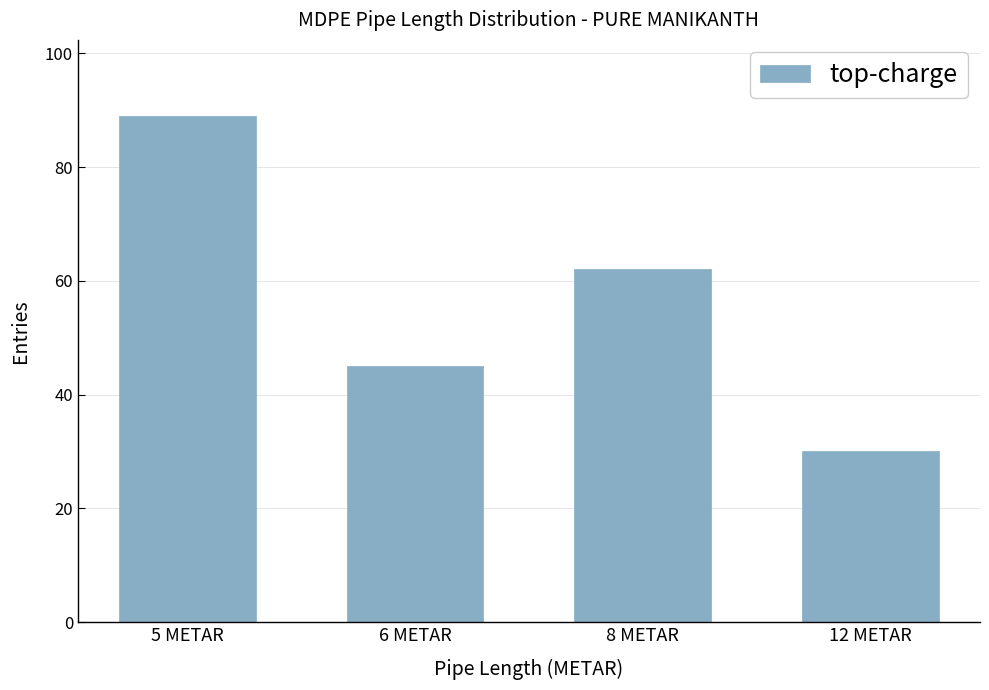

What position from the left is 8 METAR?

3